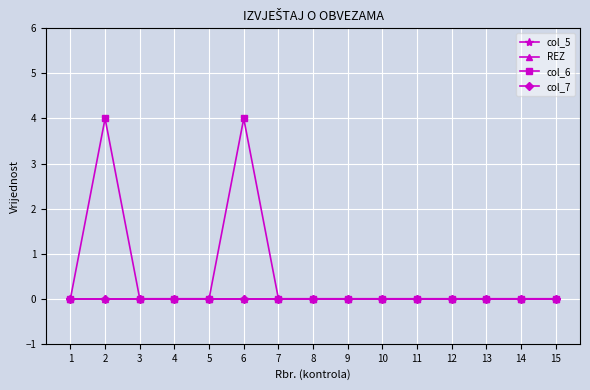

Reading left to right, list all the values displayed in this chart.

col_5: 1=0	2=0	3=0	4=0	5=0	6=0	7=0	8=0	9=0	10=0	11=0	12=0	13=0	14=0	15=0
REZ: 1=0	2=0	3=0	4=0	5=0	6=0	7=0	8=0	9=0	10=0	11=0	12=0	13=0	14=0	15=0
col_6: 1=0	2=4	3=0	4=0	5=0	6=4	7=0	8=0	9=0	10=0	11=0	12=0	13=0	14=0	15=0
col_7: 1=0	2=0	3=0	4=0	5=0	6=0	7=0	8=0	9=0	10=0	11=0	12=0	13=0	14=0	15=0